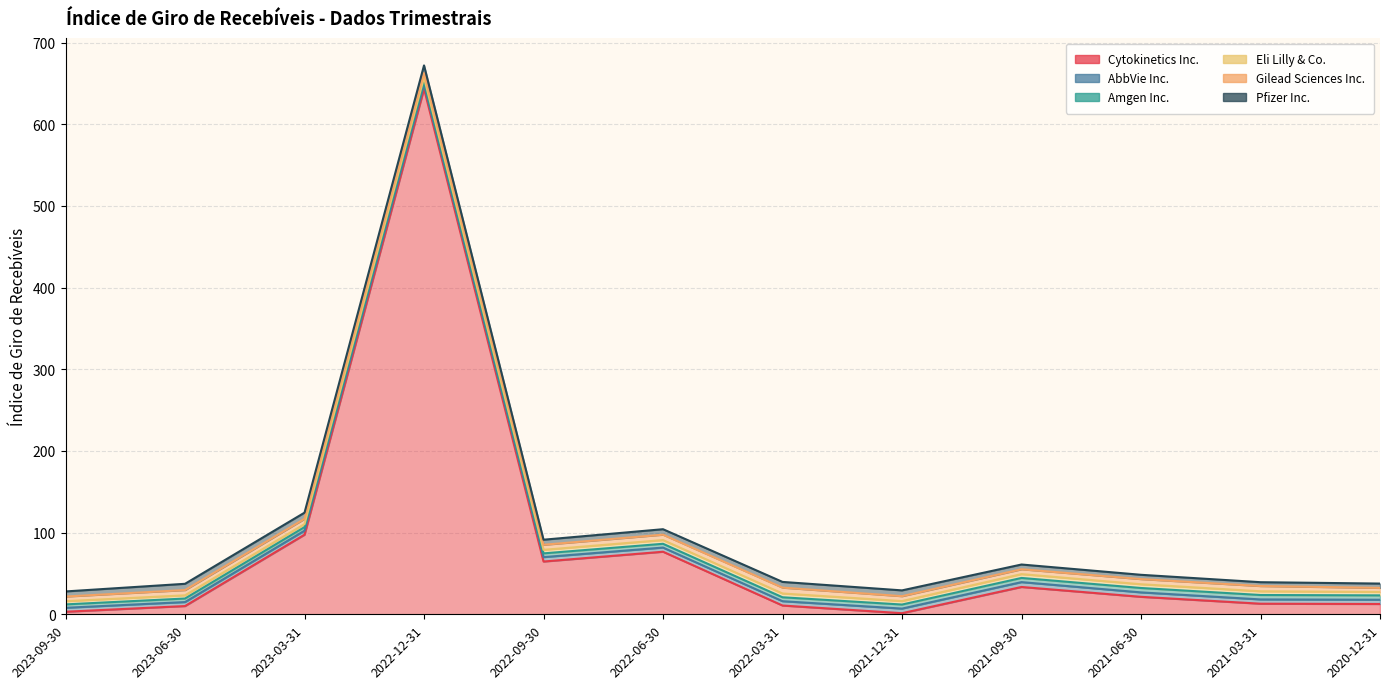

What is the total value across all series at 2023-03-31?

124.4